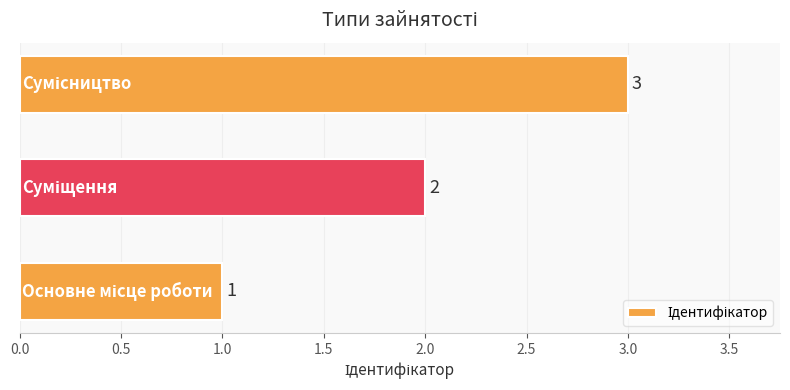

What is the sum of all values?

6